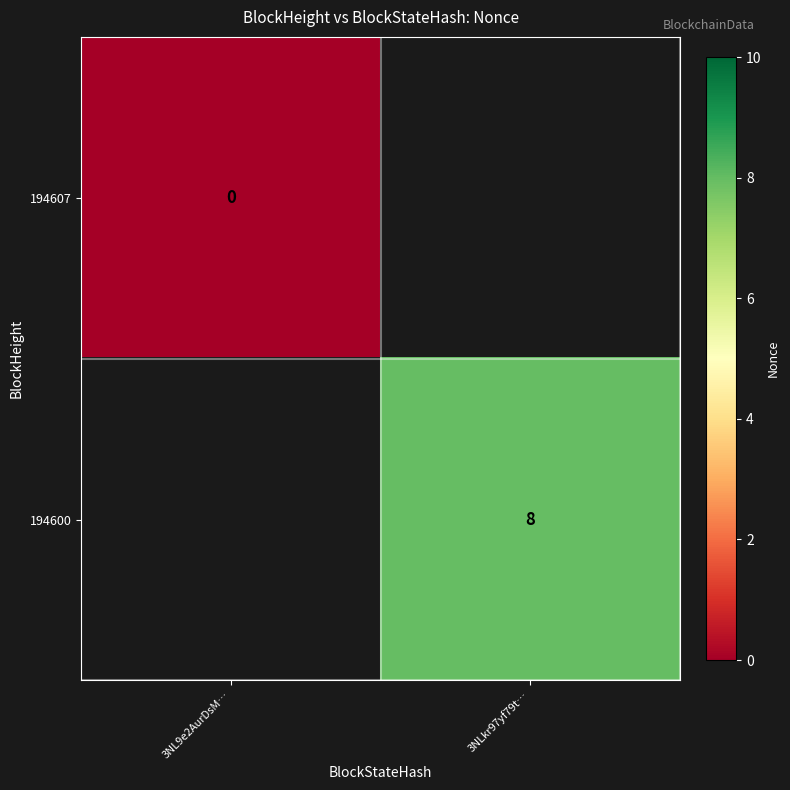

The 194600 series shows 8 at 3NLkr97yf79t…. True or false?

True